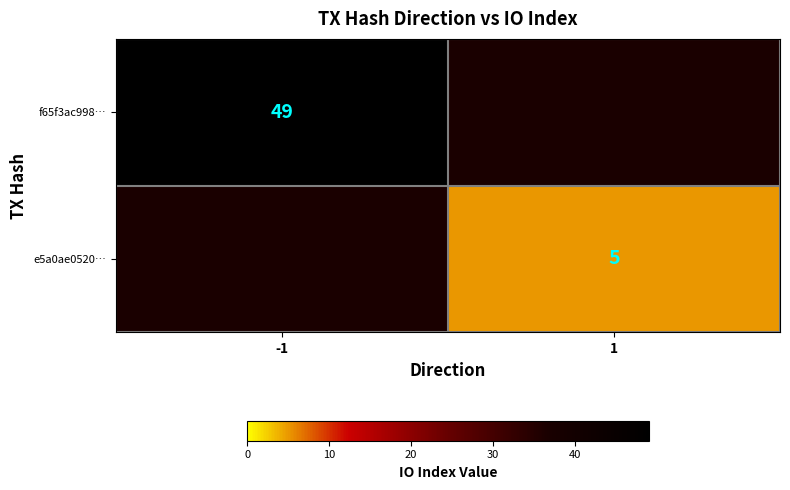

Count the number of categories in the chart.

2